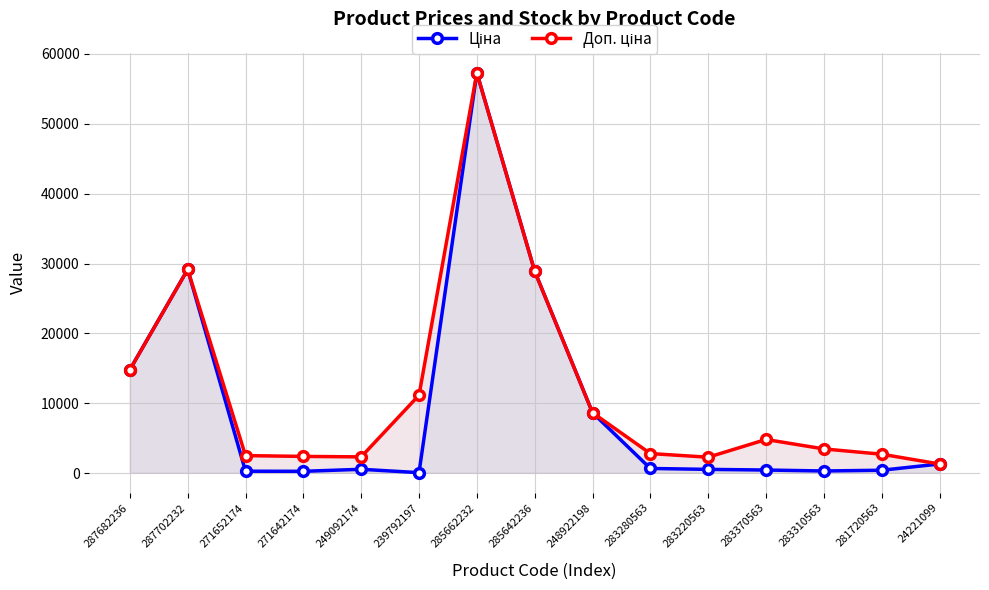

What is the total value across all series at 283220563?

2899.0